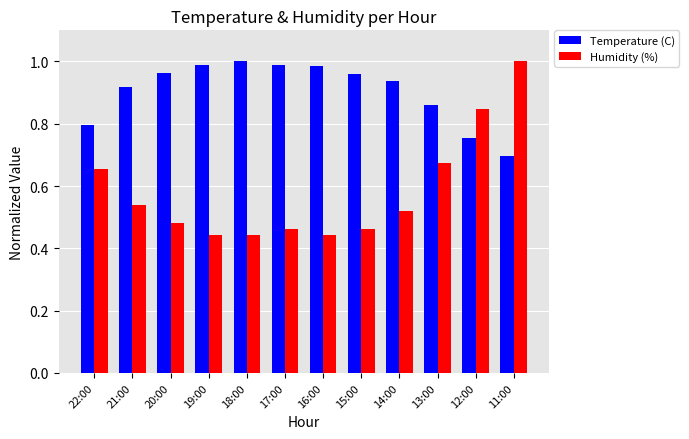

How many bars are there in total?

24